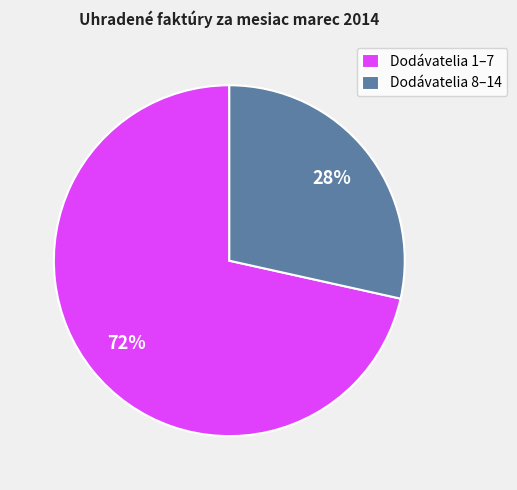

To the nearest percent, what is the average slice percentage?

50%